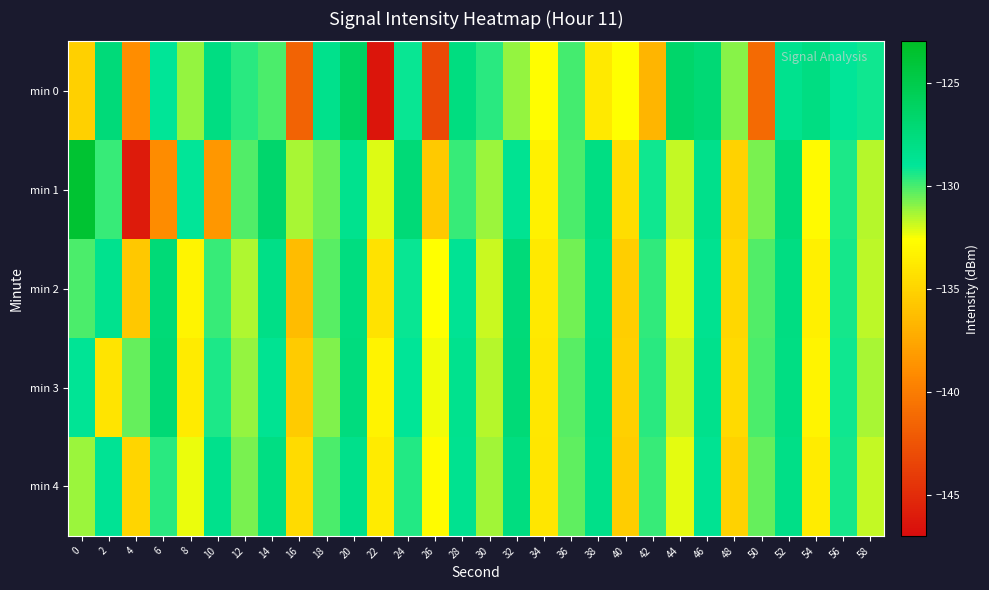

What is the difference between the highest and lowest values at 54?

5.8